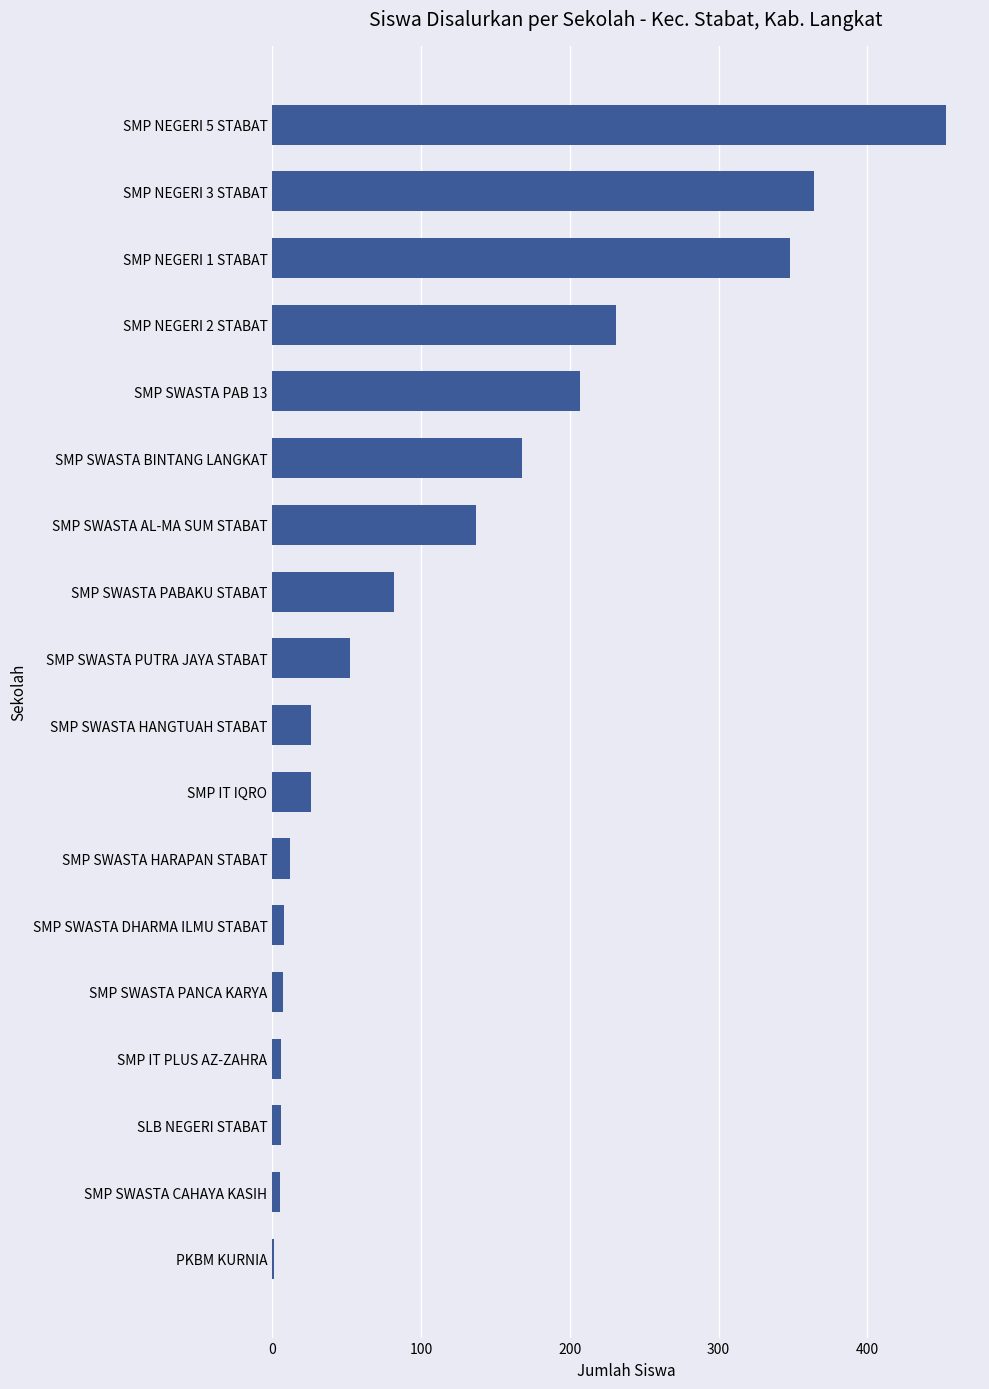

How many categories are shown in the chart?

18